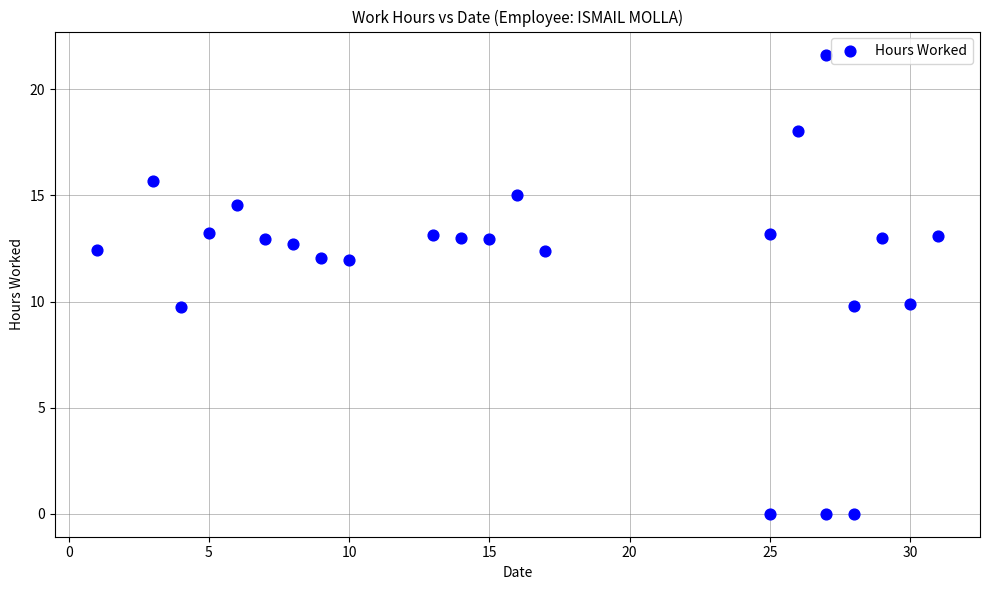

What is the range of X values (max minus min)?

30.0